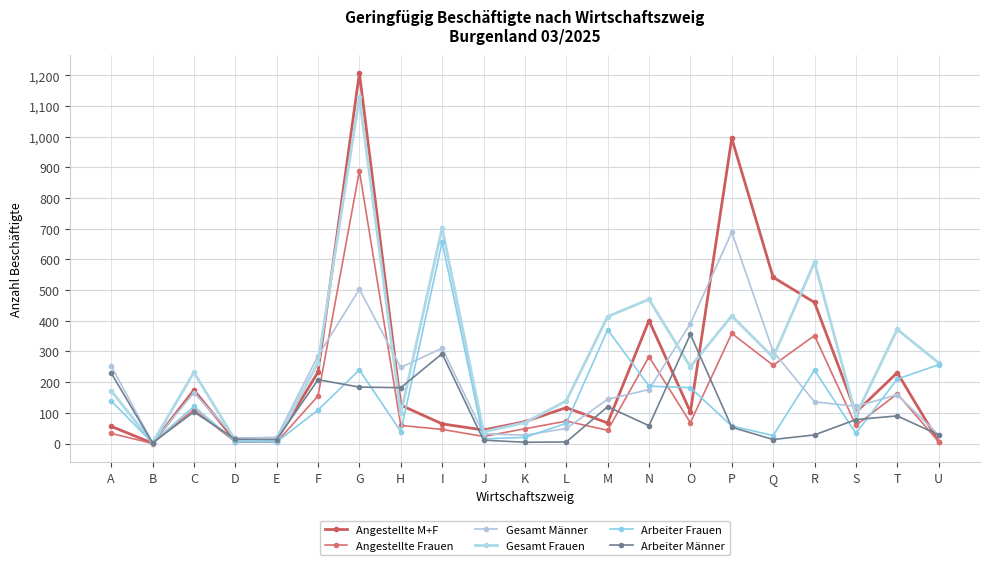

Reading left to right, what are all the values shown in this chart?

Angestellte M+F: 56	1	174	9	11	233	1208	125	64	44	71	117	67	401	103	995	542	460	102	231	6
Angestellte Frauen: 33	0	111	5	4	155	889	59	46	23	48	73	43	283	68	359	255	352	59	162	6
Gesamt Männer: 253	3	166	18	20	286	503	248	311	32	27	49	144	176	391	689	300	136	121	159	28
Gesamt Frauen: 172	2	232	11	9	264	1129	98	703	38	68	139	414	470	250	416	281	591	92	372	263
Arbeiter Frauen: 139	2	121	6	5	109	240	39	657	15	20	66	371	187	182	57	26	239	33	210	257
Arbeiter Männer: 230	2	103	14	13	208	184	182	293	11	4	5	120	58	356	53	13	28	78	90	28